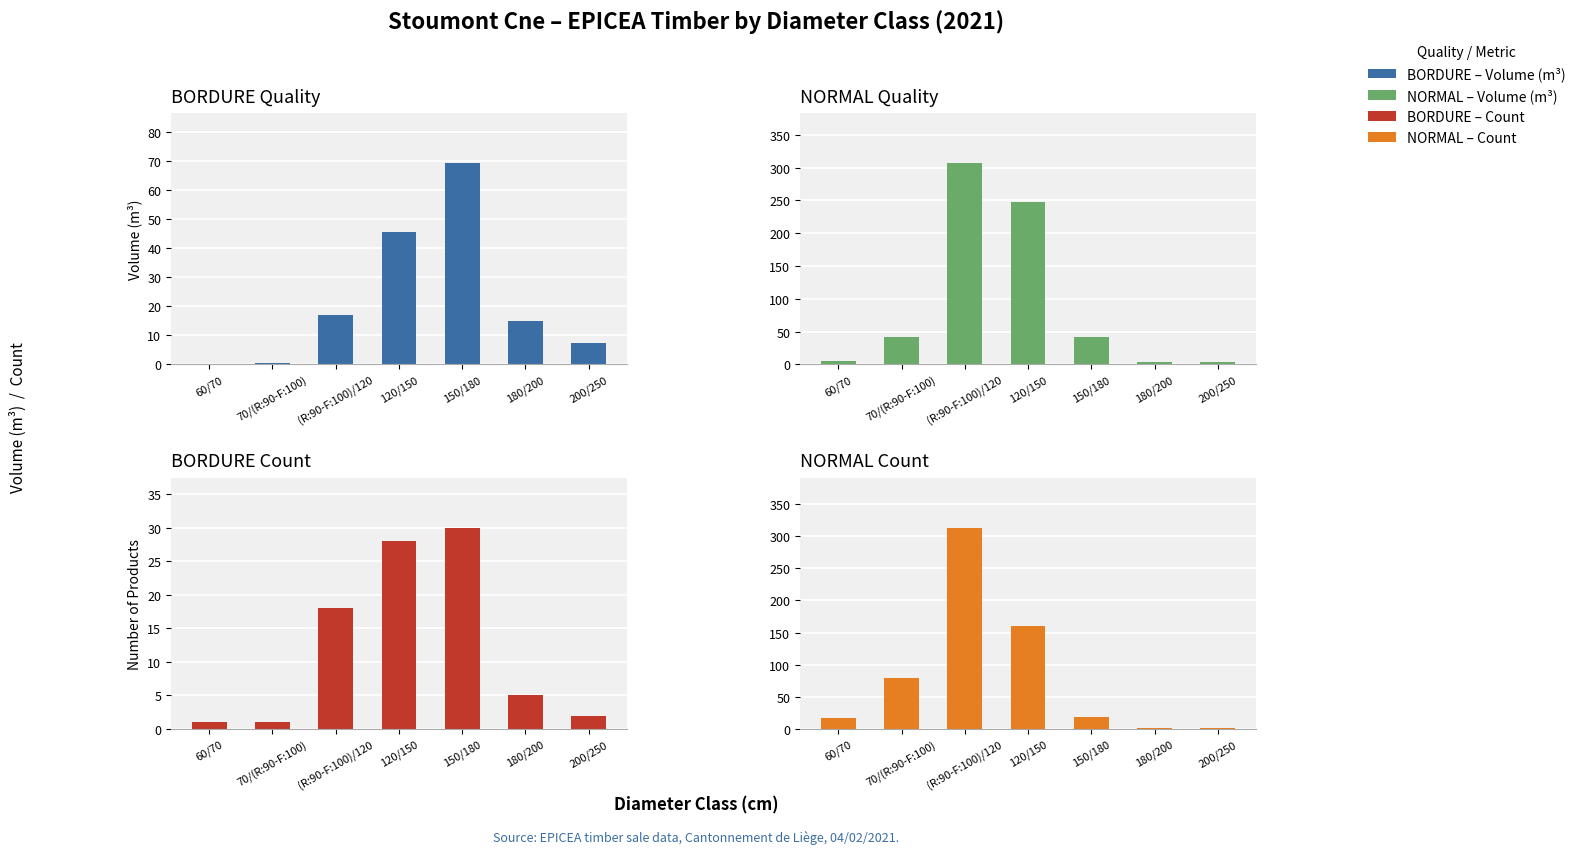

At which label does NORMAL first exceed 18?

70/(R:90-F:100)